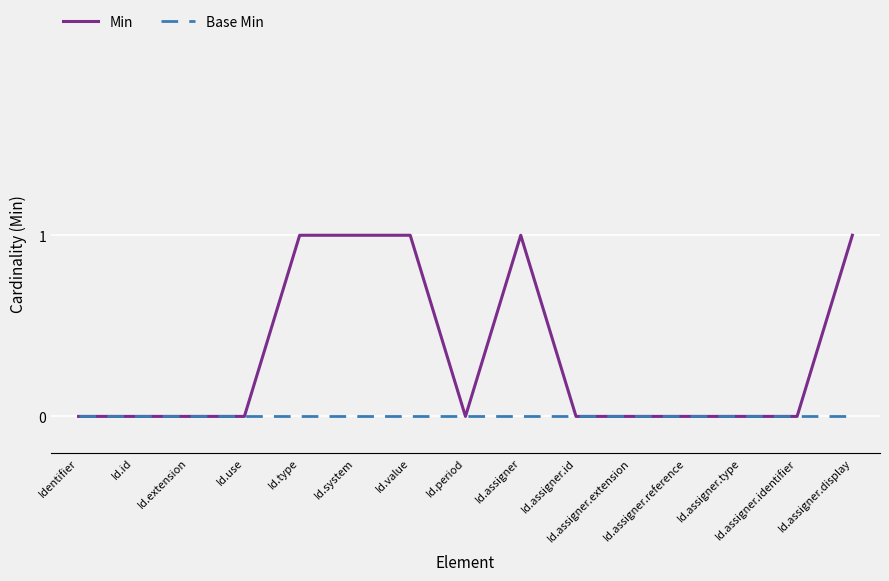

Rank the series by their average value, from lowest to highest.

Base Min, Min